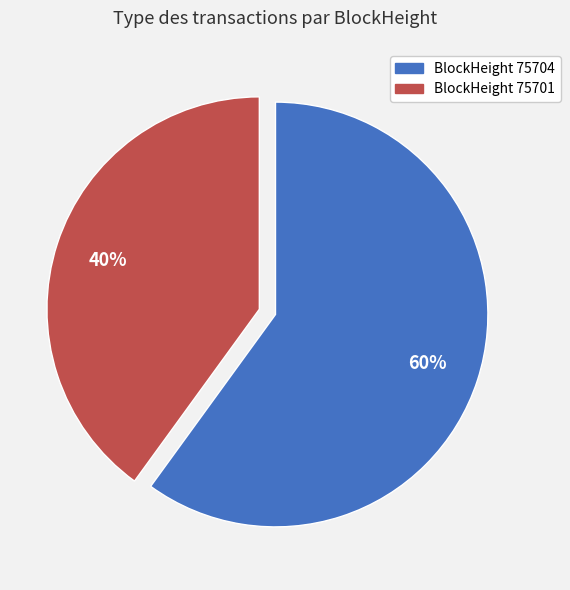

How many segments does this pie chart have?

2